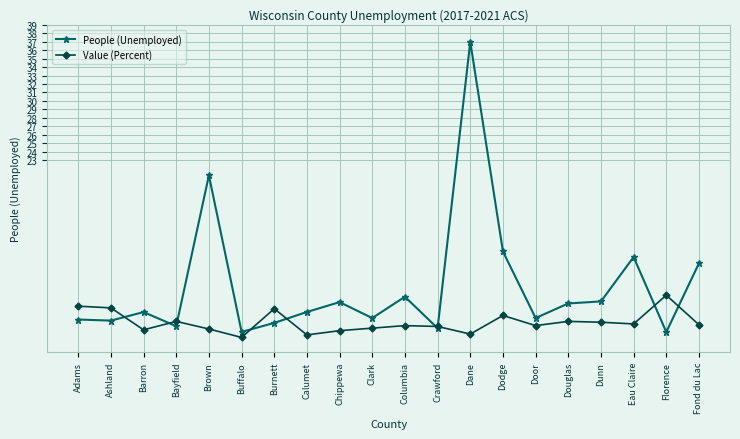

What is the value of the People (Unemployed) point at the 17th from the left?

6.3